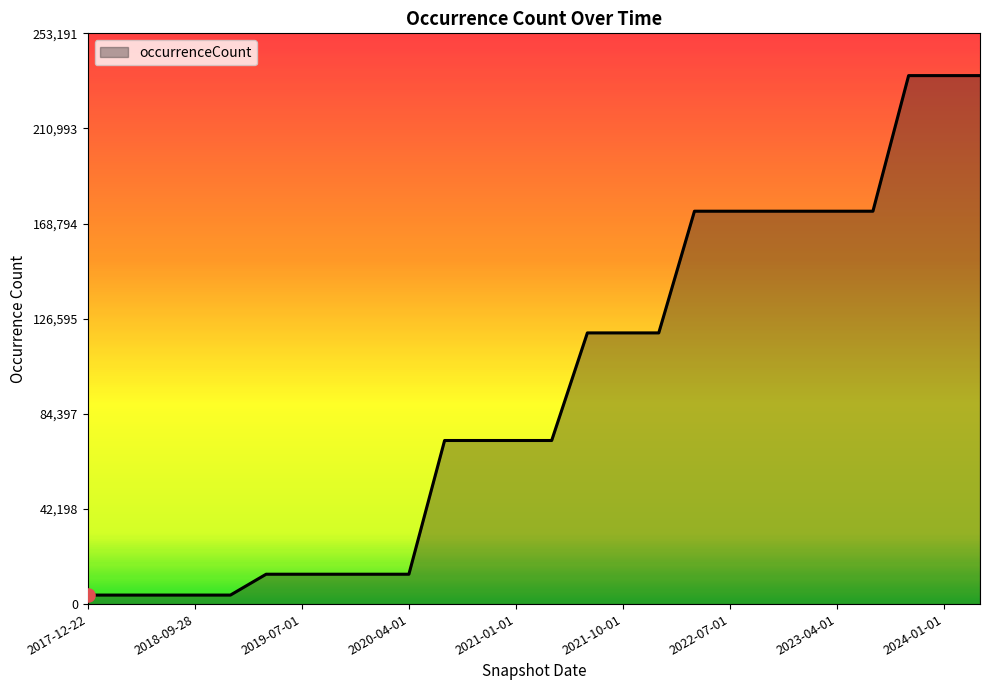

What is the greatest value displayed?

234437